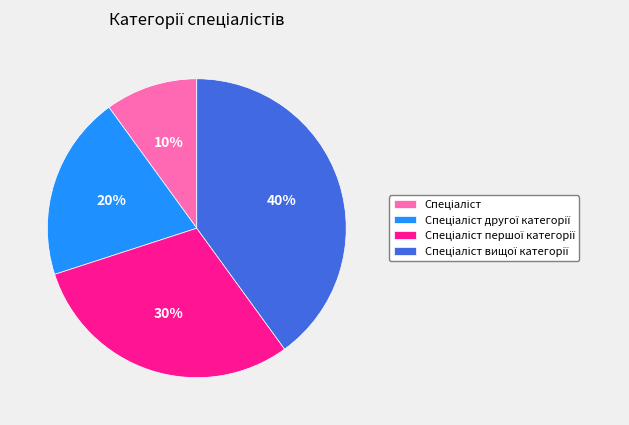

Does any single category account for the majority?

No